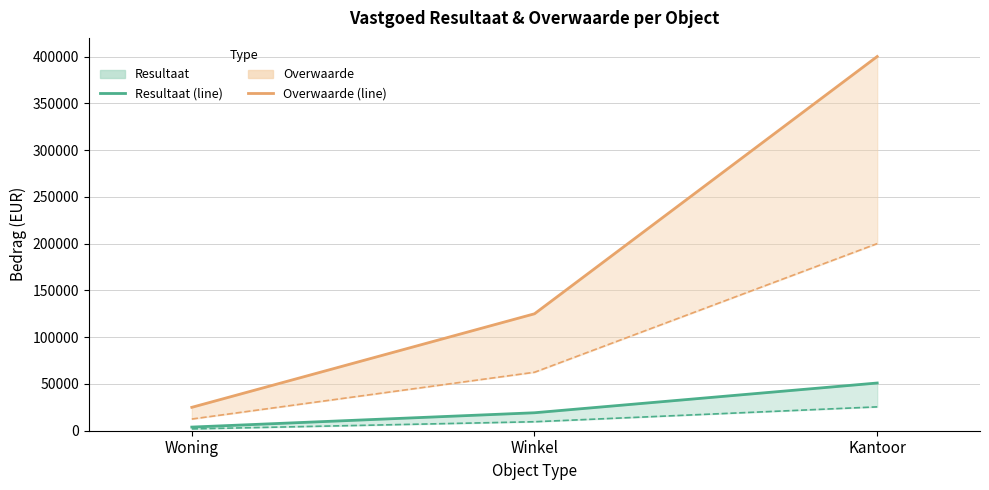

Which category has the highest value across all series?

Kantoor